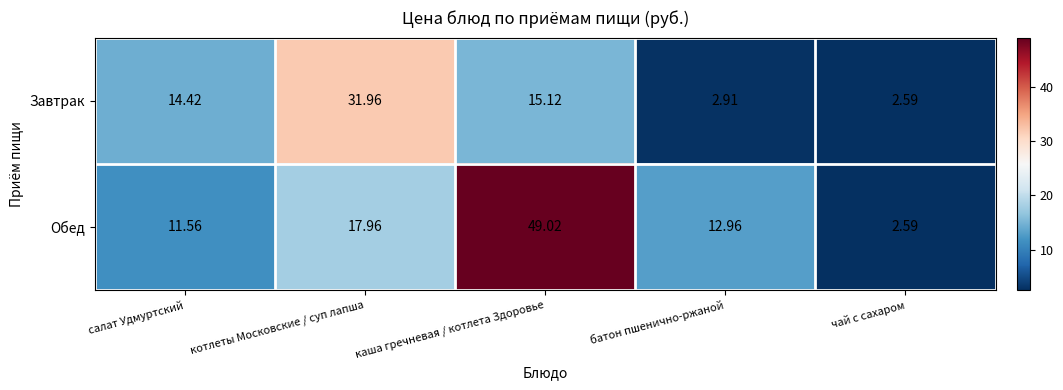

What is the minimum value shown in the chart?

2.6